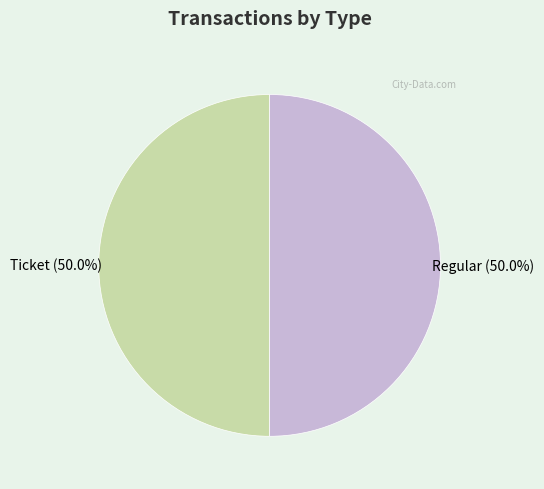

Combined, what portion of the pie is Regular and Ticket?

100.0%